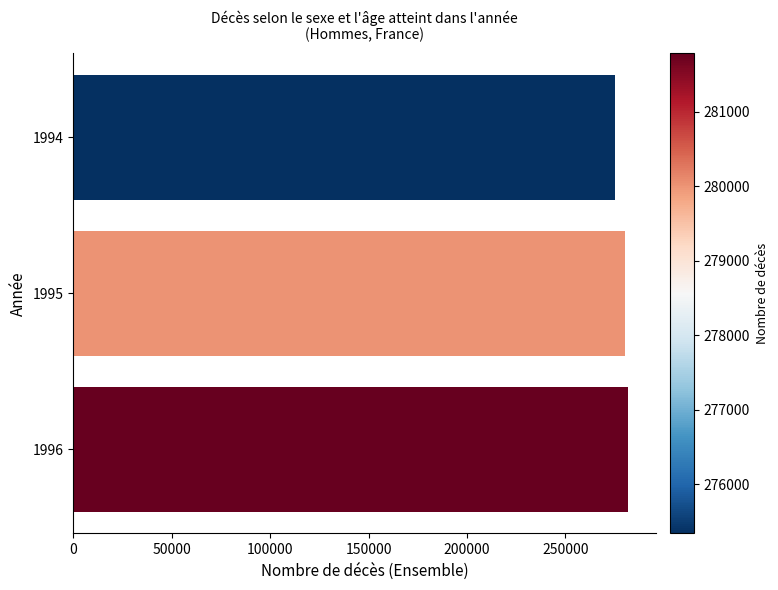

Is it true that the value at 1996 is 84116?

False